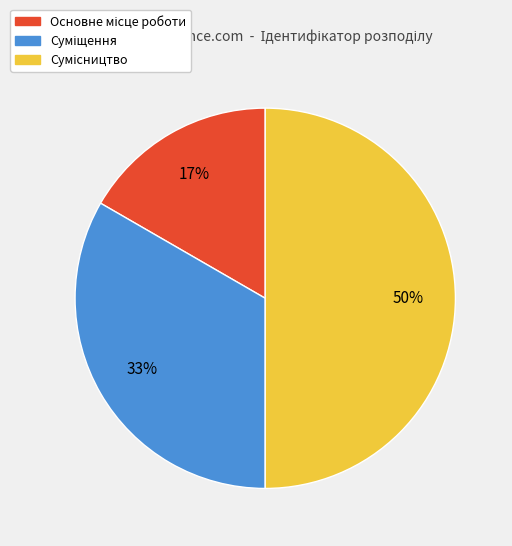

To the nearest percent, what is the difference between the largest and smallest slice percentages?

33%